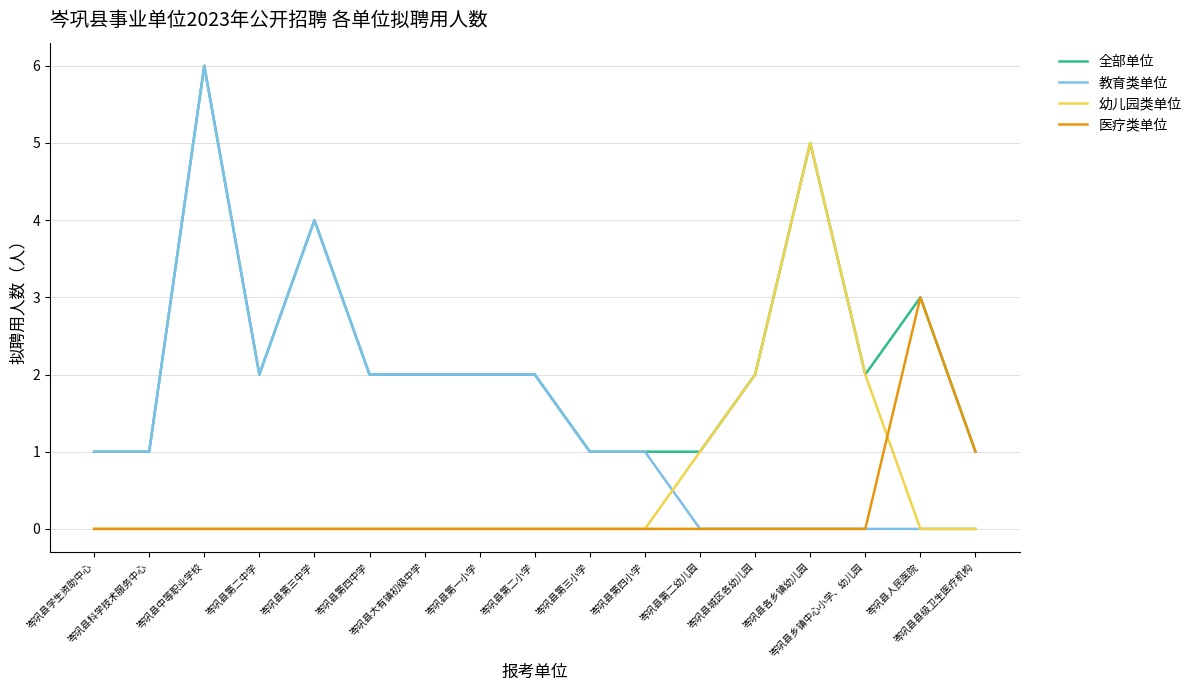

Which series has the largest total across all categories?

全部单位